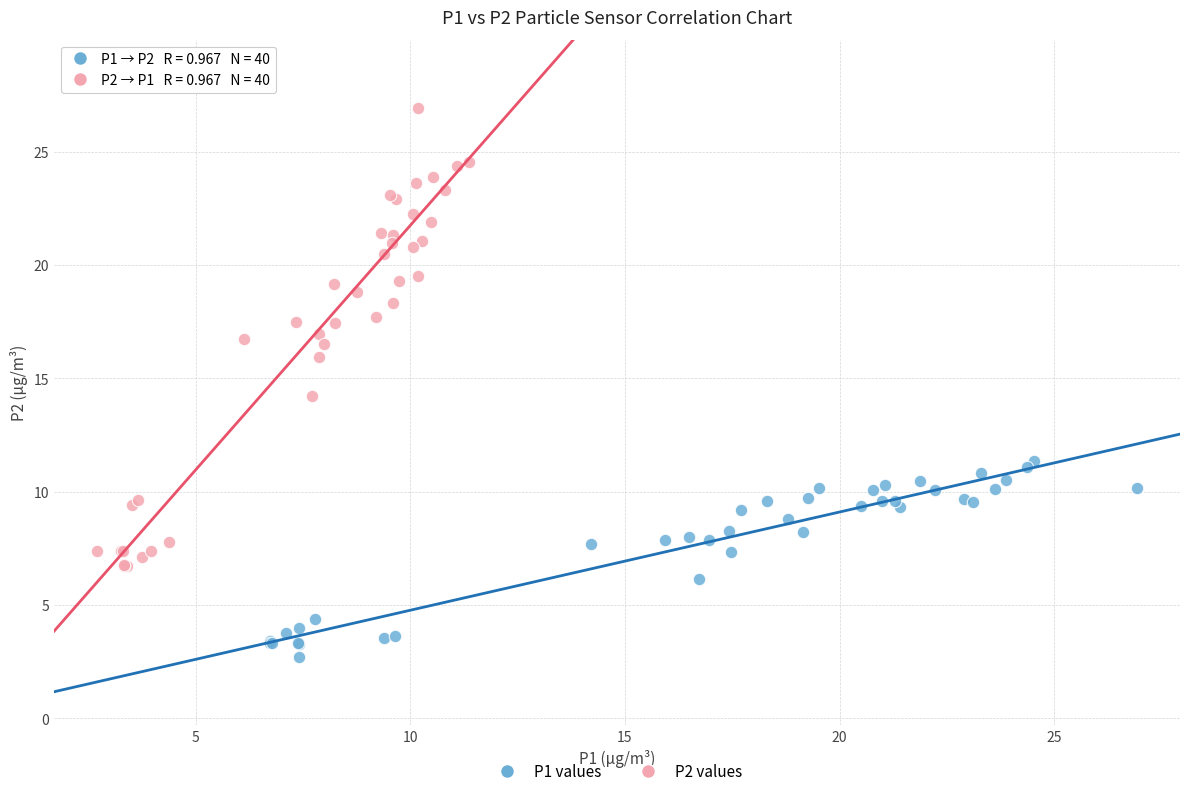

Which series reaches the maximum Y coordinate?

P2 values